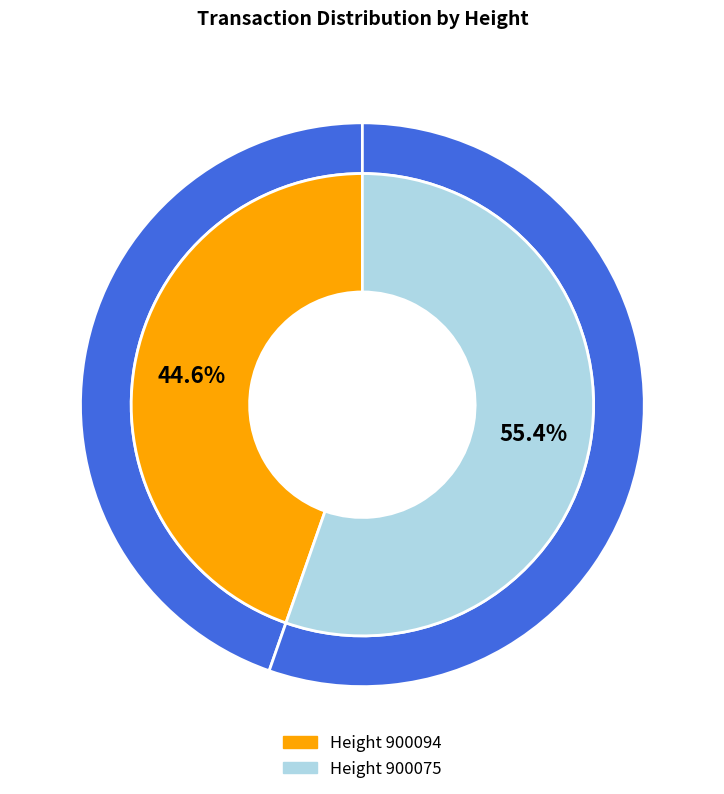

Which slice represents more than half of the pie?

900075